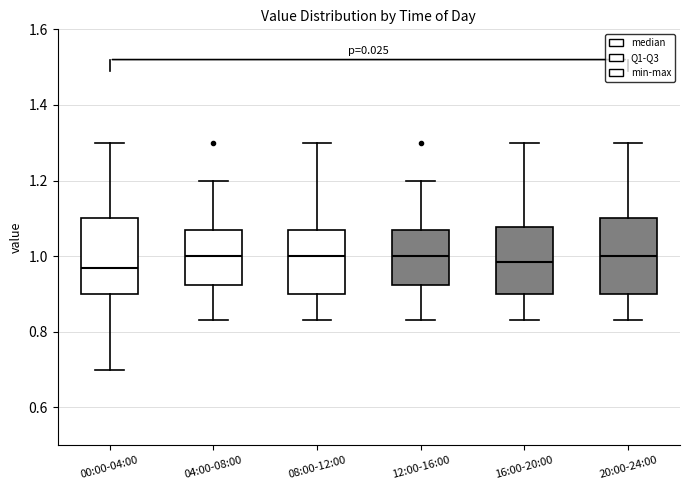

Reading left to right, transcribe this box plot: for each box, give where its median line is, the range the box spans, and where its two whiskers end, as read against the y-axis. The values are not printed on the chart, so give them approximately, as read against the axis.

00:00-04:00: median 0.98, box 0.90 to 1.10, whiskers 0.70 to 1.30
04:00-08:00: median 1.00, box 0.92 to 1.08, whiskers 0.84 to 1.20
08:00-12:00: median 1.00, box 0.90 to 1.08, whiskers 0.84 to 1.30
12:00-16:00: median 1.00, box 0.92 to 1.08, whiskers 0.84 to 1.20
16:00-20:00: median 0.98, box 0.90 to 1.08, whiskers 0.84 to 1.30
20:00-24:00: median 1.00, box 0.90 to 1.10, whiskers 0.84 to 1.30